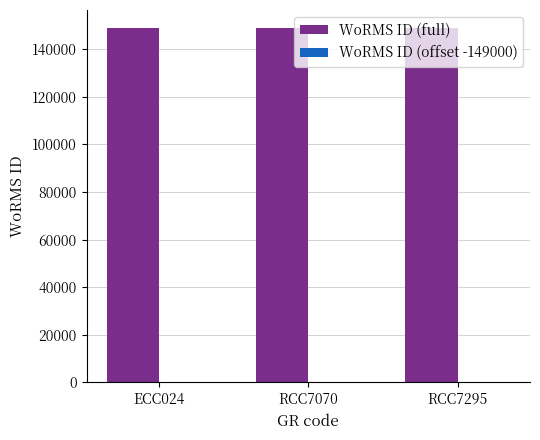

Which series has the largest total across all categories?

WoRMS ID (full)